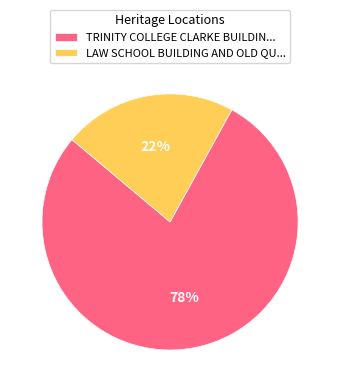

Is it true that TRINITY COLLEGE CLARKE BUILDIN... is 84% of the pie?

False